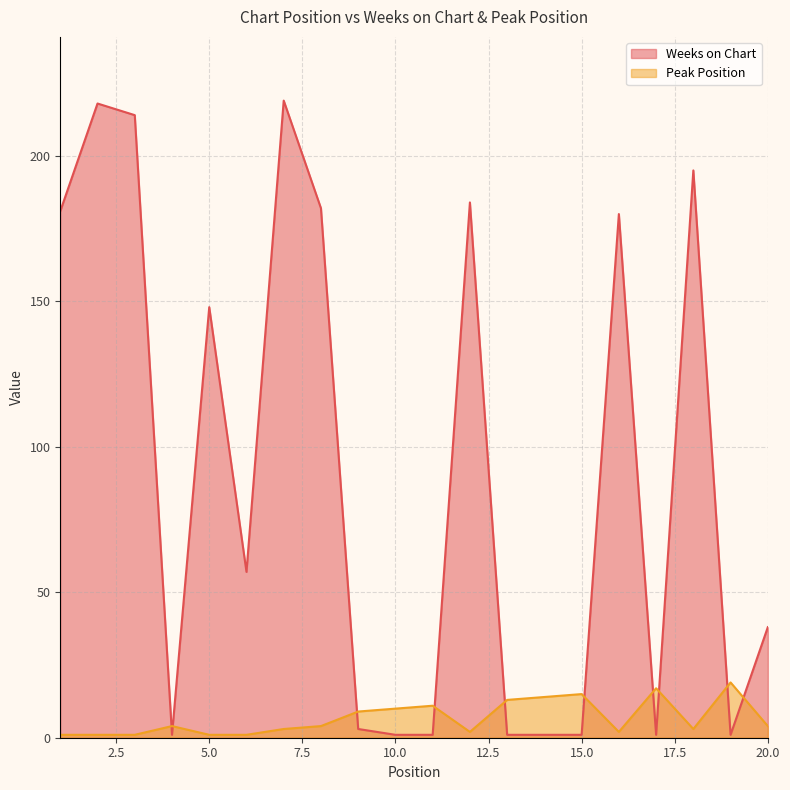

List the series in order of their overall mean, highest first.

Weeks on Chart, Peak Position